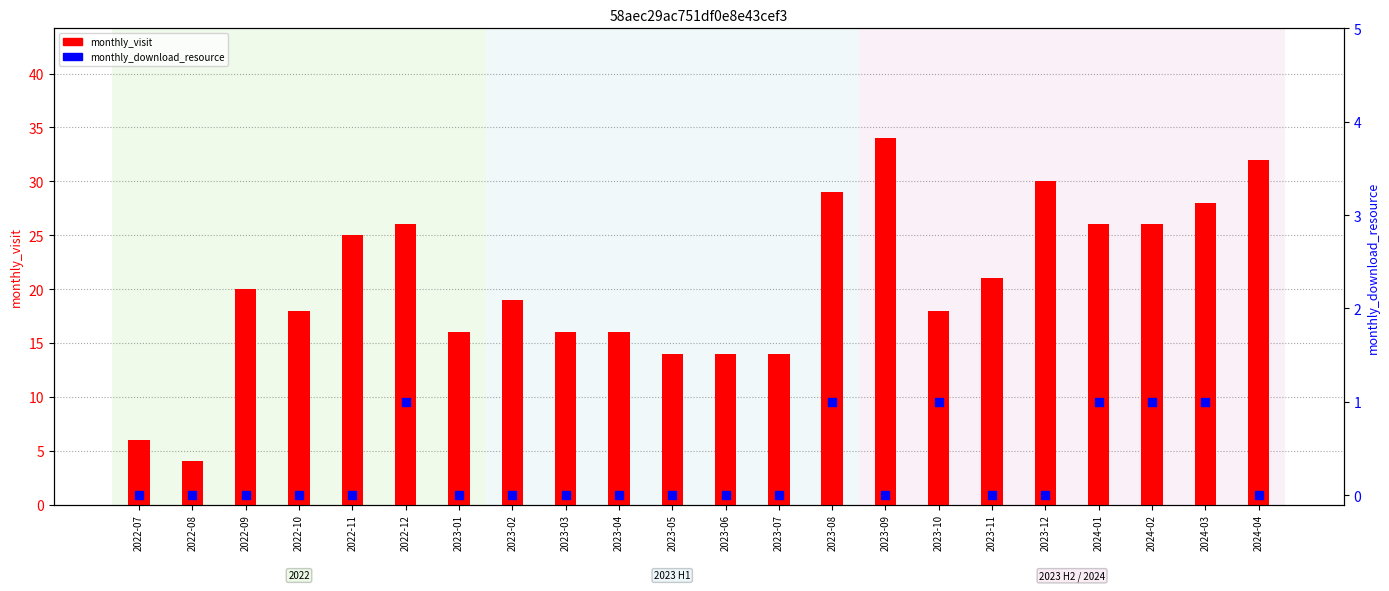

Which series reaches the maximum Y coordinate?

monthly_visit